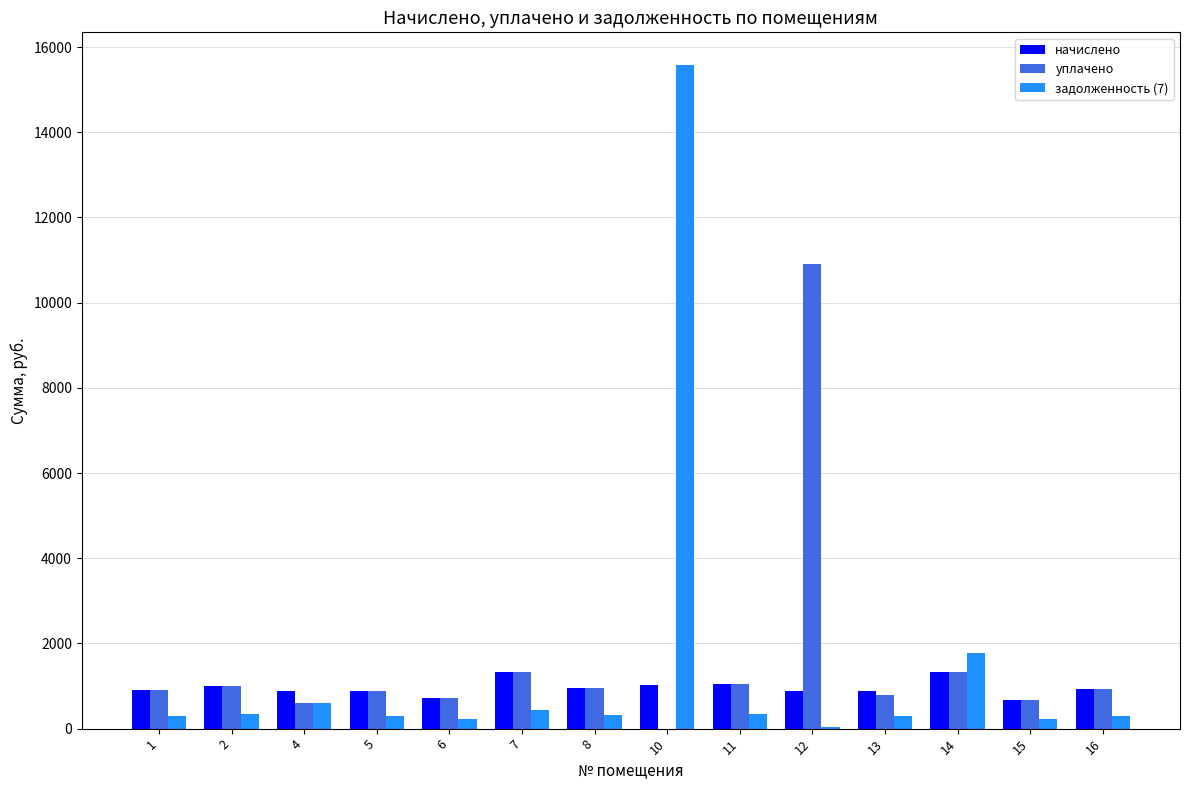

What is the total value across all series at 16?

2152.1